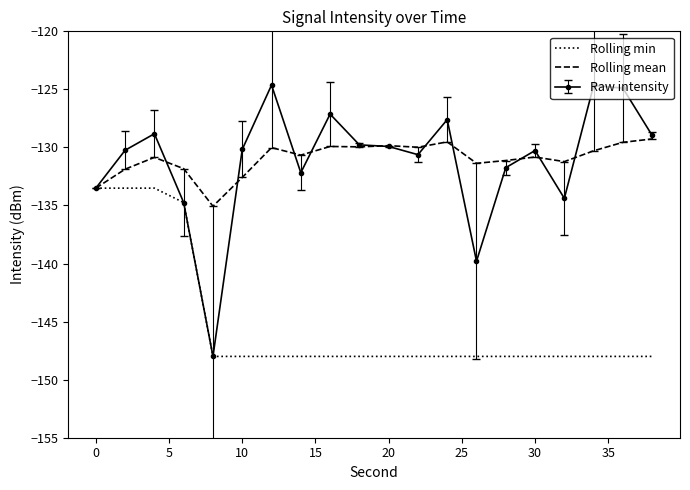

List the series in order of their peak value, highest first.

Raw intensity, Rolling mean, Rolling min